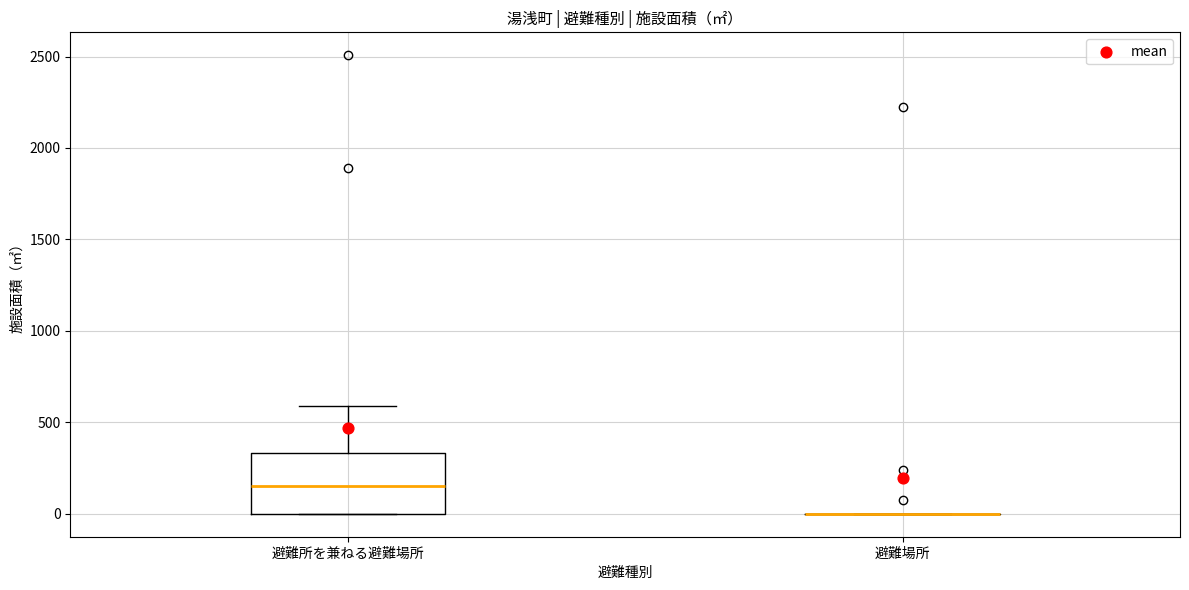

Reading left to right, read every box against the y-axis: the position of its median line, the range the box covers, and the ends of its whiskers. The values are not printed on the chart, so give them approximately, as read against the axis.

避難所を兼ねる避難場所: median 150, box 0 to 350, whiskers 0 to 600
避難場所: box collapsed to a line at 0, whiskers 0 to 0